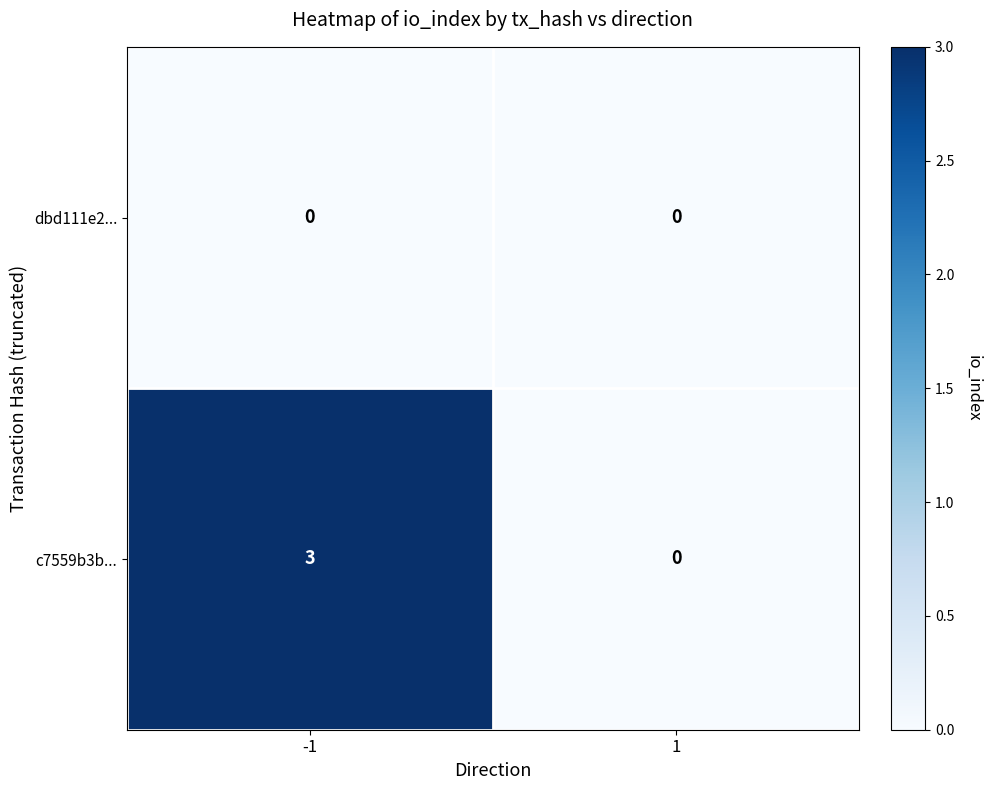

Which series has the largest range (max minus min)?

c7559b3b...